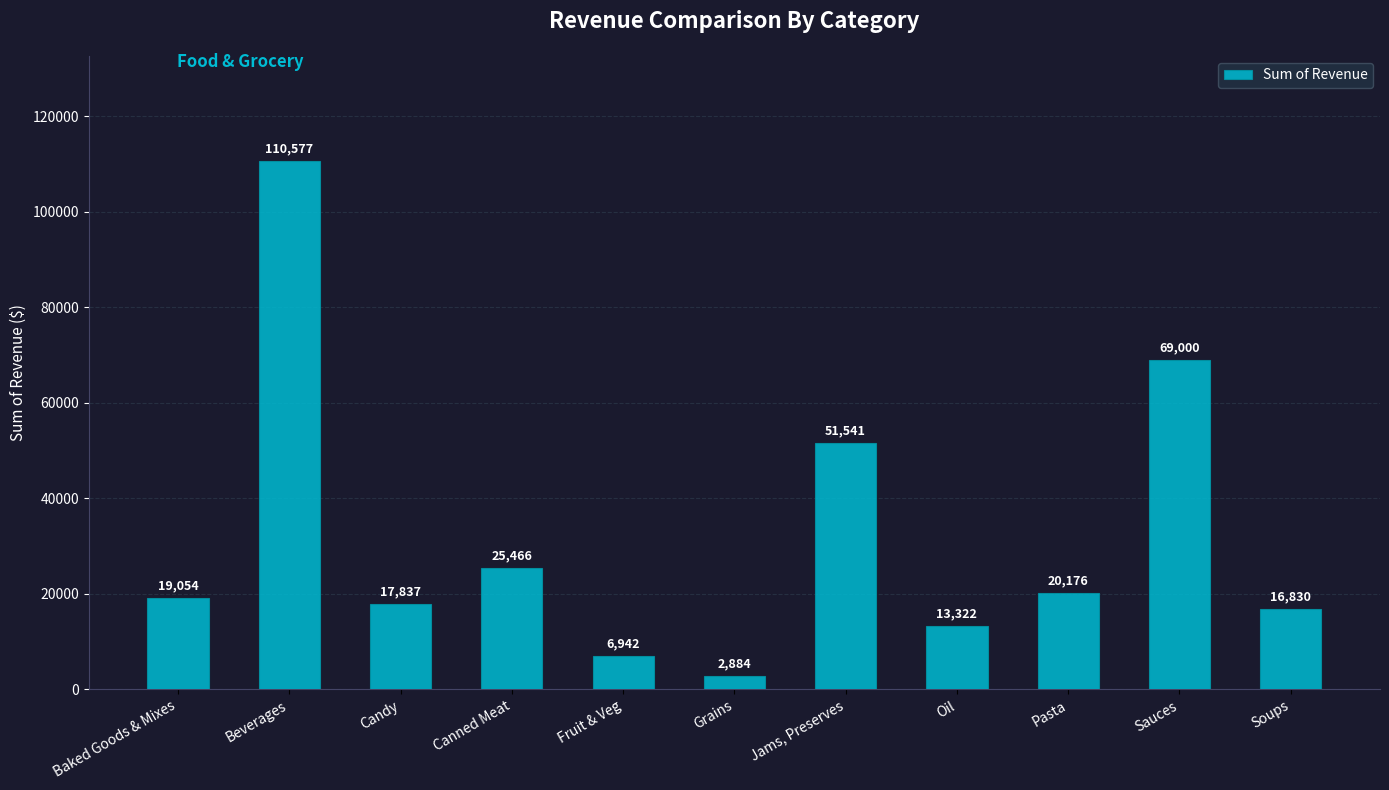

Which category has the lowest value across all series?

Grains